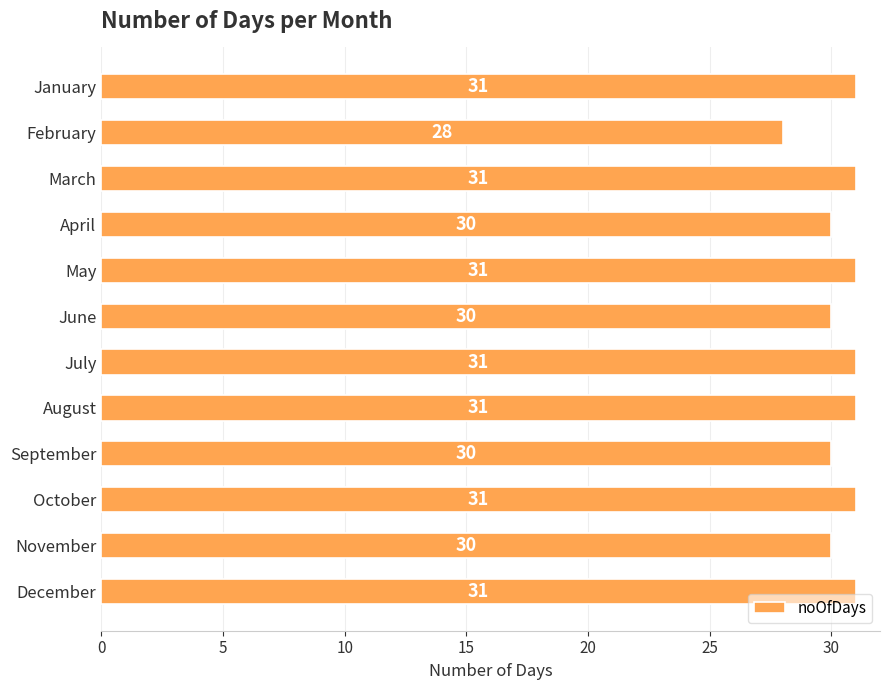

Where is the data nearest to the value 29?

February